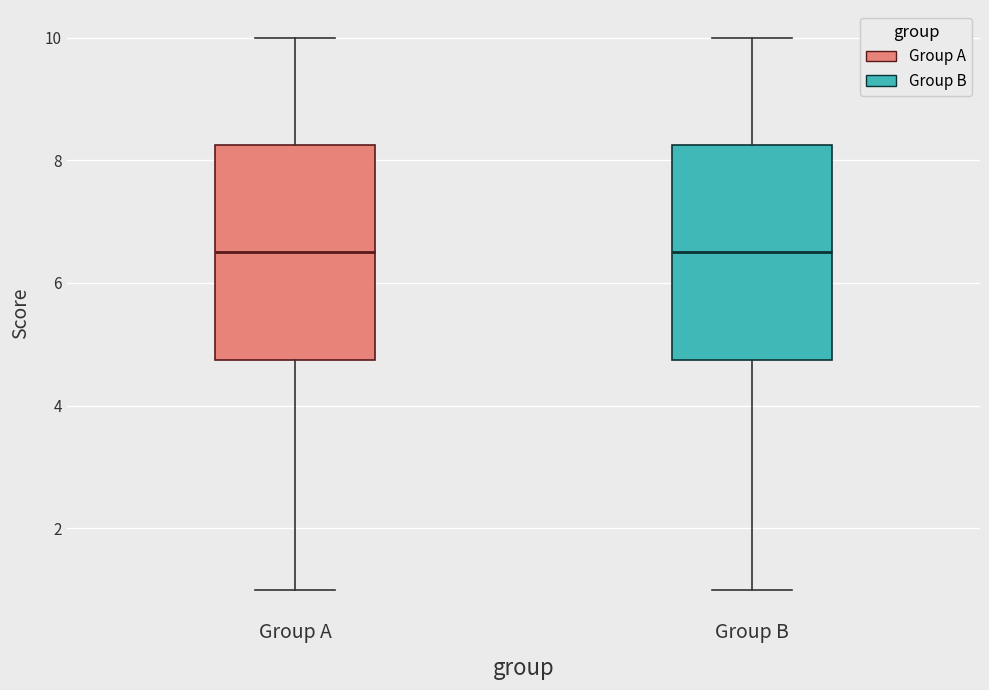

Where is the upper edge of the box for Group A on the y-axis? The values are not printed on the chart, so give them approximately, as read against the axis.

8.2